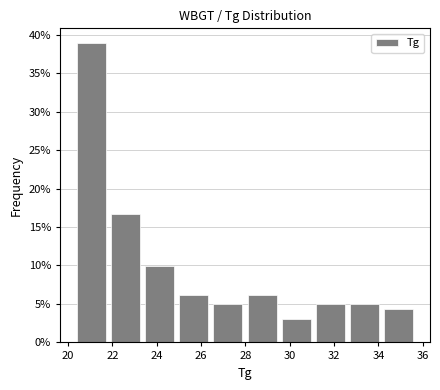

Reading left to right, list every bar in this chart as the range it spans on the x-axis followed by its height. Neither the bar edges nor the heights are printed on the chart, so give them approximately, as read against the axes.

20.40 to 21.94: 39.0
21.94 to 23.48: 16.5
23.48 to 25.02: 10.0
25.02 to 26.56: 6.0
26.56 to 28.10: 5.0
28.10 to 29.64: 6.0
29.64 to 31.18: 3.0
31.18 to 32.72: 5.0
32.72 to 34.26: 5.0
34.26 to 35.80: 4.5